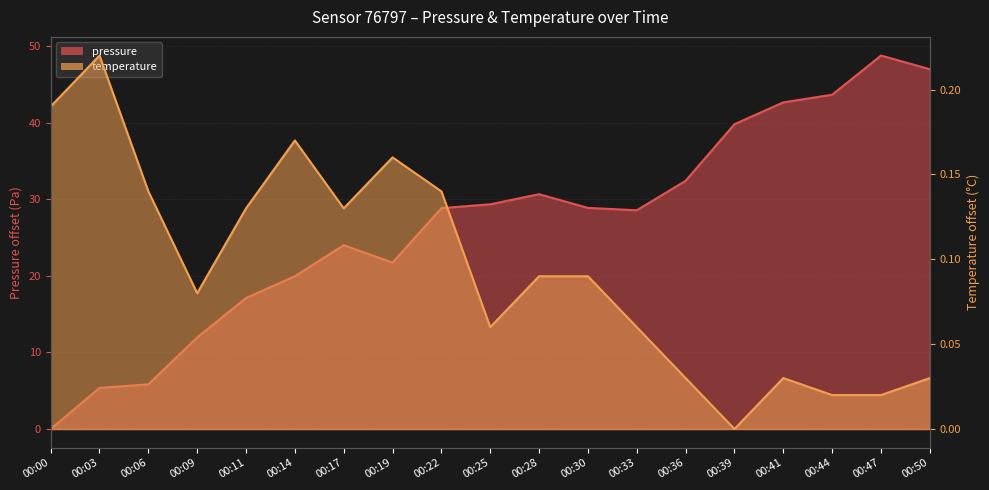

Which series changed the most between 00:33 and 00:41?

pressure